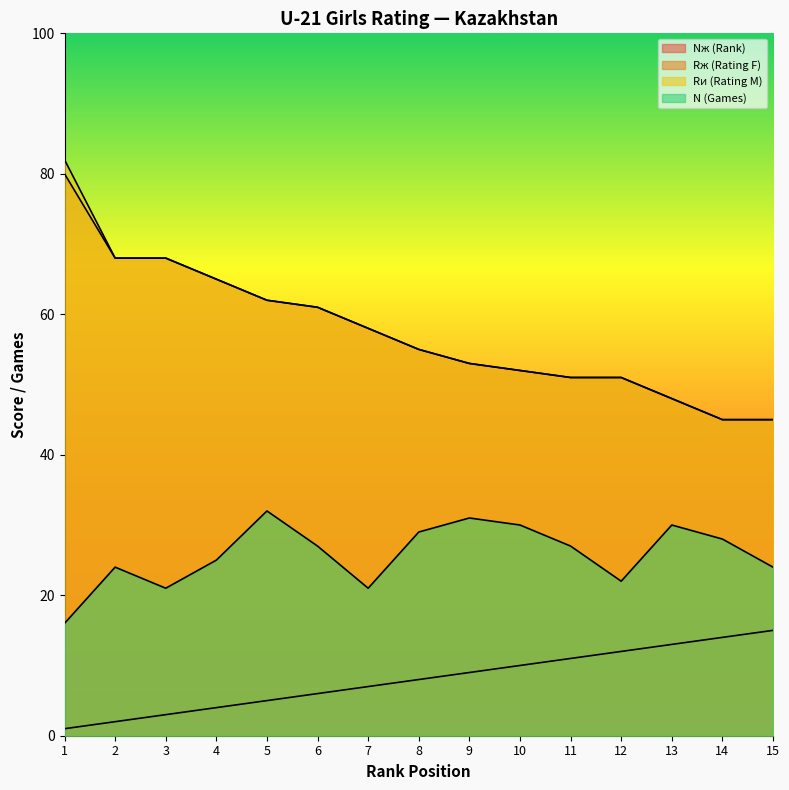

What is the value of the Rи (Rating M) point at the 2nd from the left?

68